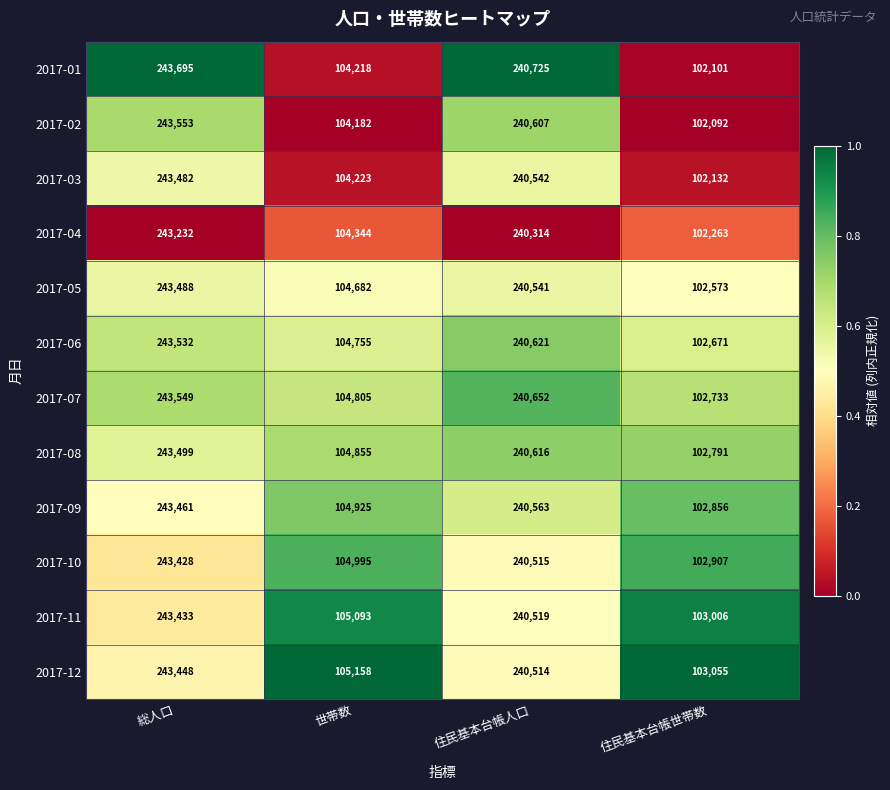

Which series has the widest spread of values?

2017-01